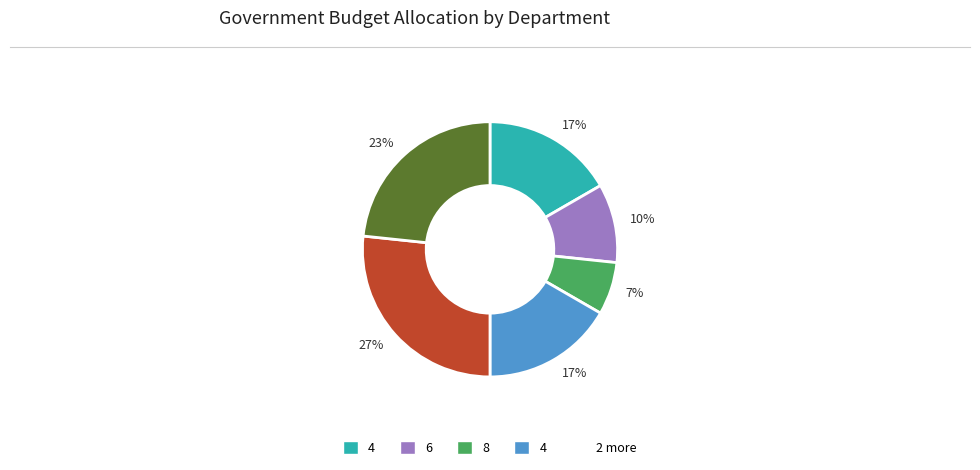

To the nearest percent, what is the average slice percentage?

17%